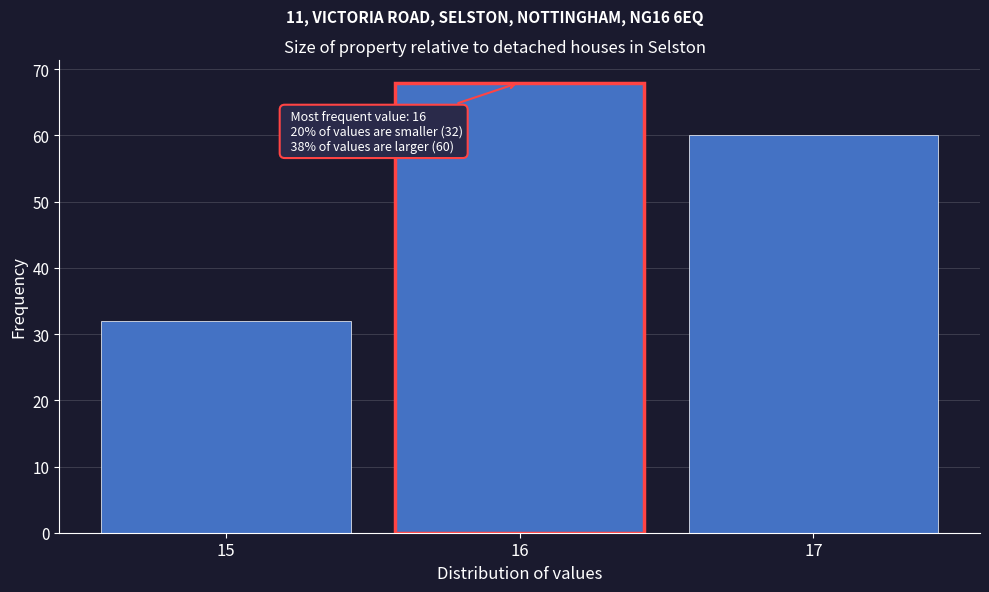

Reading left to right, list all the values displayed in this chart.

32	68	60